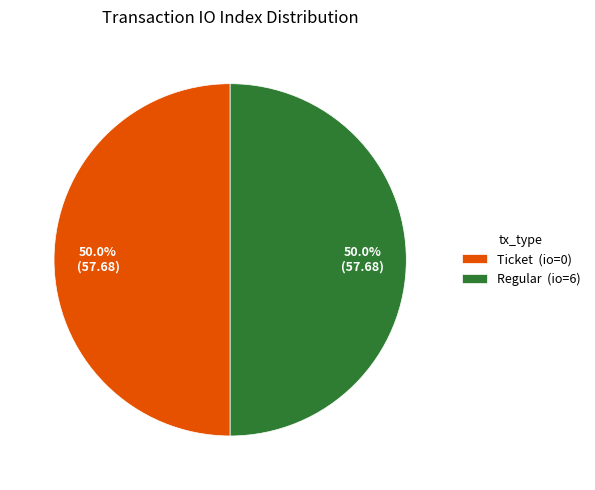

Approximately how many times larger is the value at Ticket (io=0) compared to Regular (io=6)?

1.0